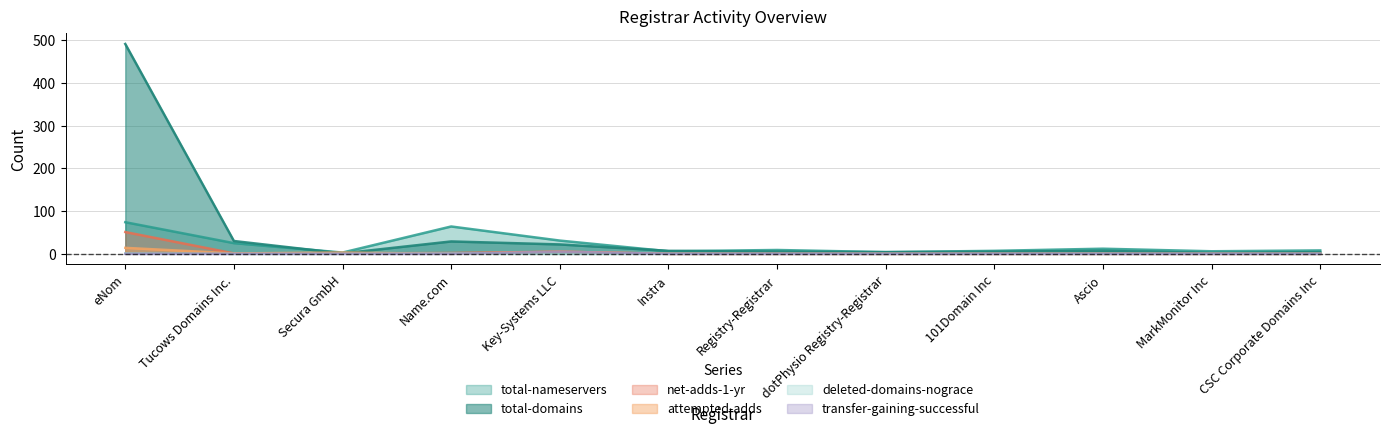

Where does the total-nameservers series first go above 9?

eNom